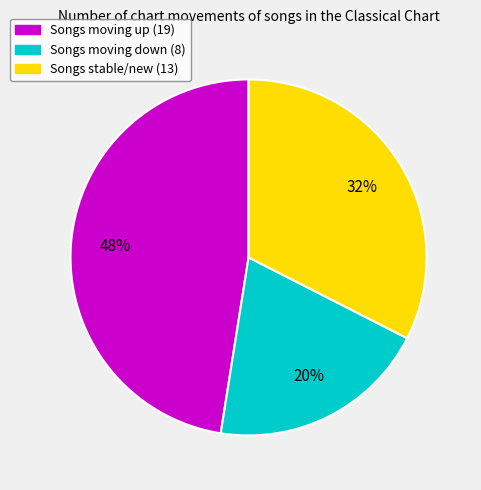

To the nearest percent, what is the average slice percentage?

33%